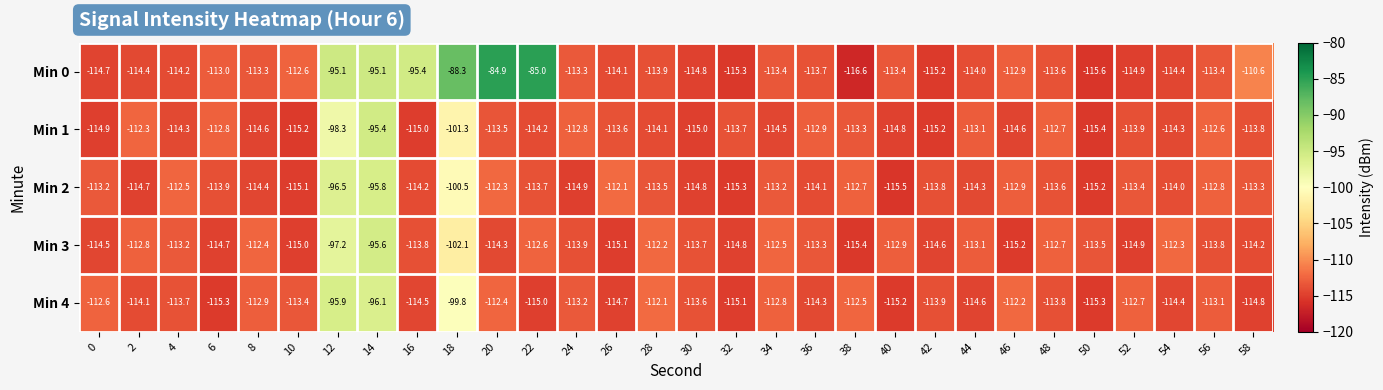

How many distinct data groups are displayed?

5